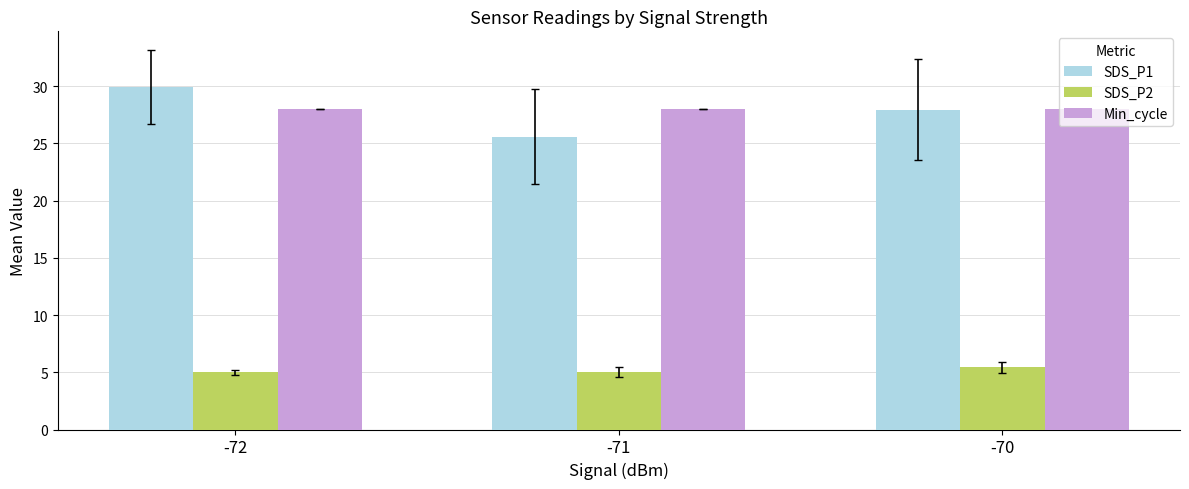

True or false: Min_cycle has a value of 11.8 at -72.

False